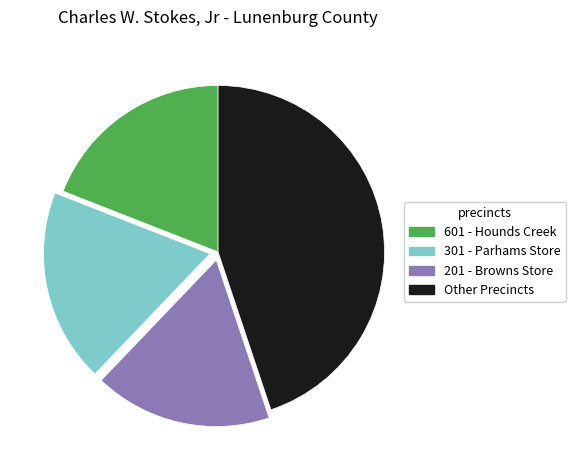

The 201 - Browns Store slice represents 17% of the pie. True or false?

True